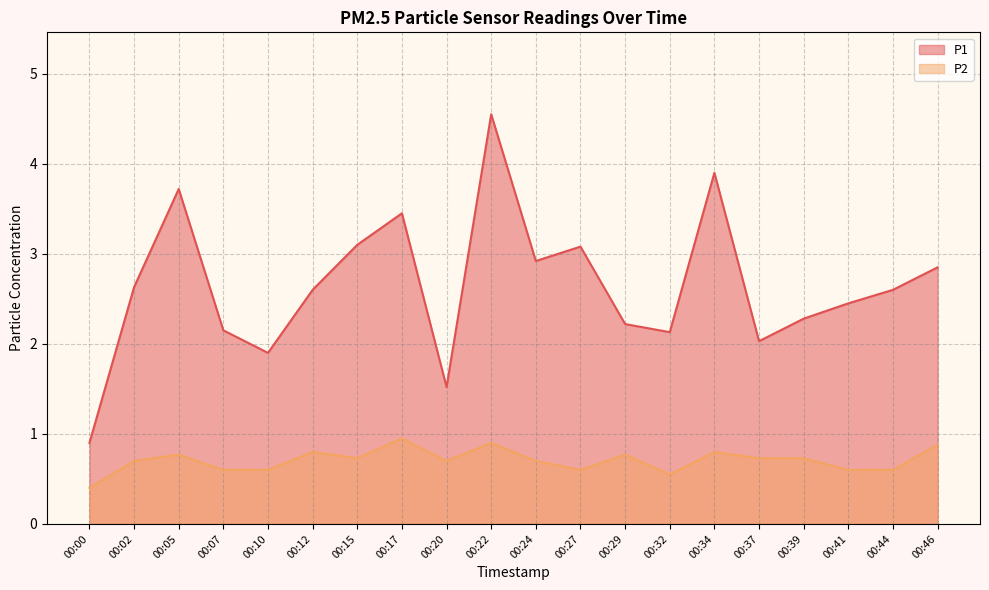

Read the P1 value at 00:05.

3.7